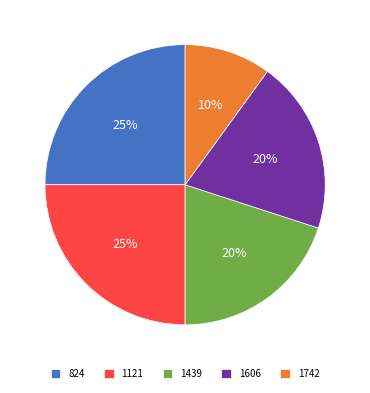

Approximately how many times larger is the value at 1606 compared to 824?

0.8